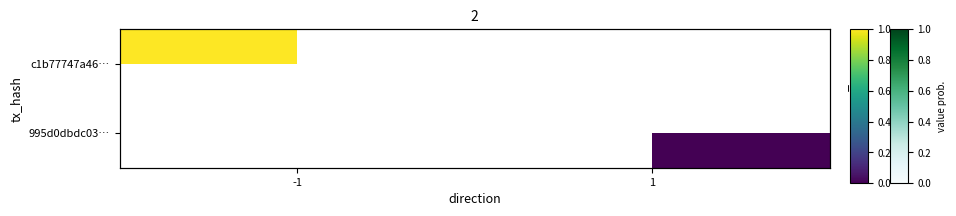

How many positive values does the c1b77747a46… series have?

1